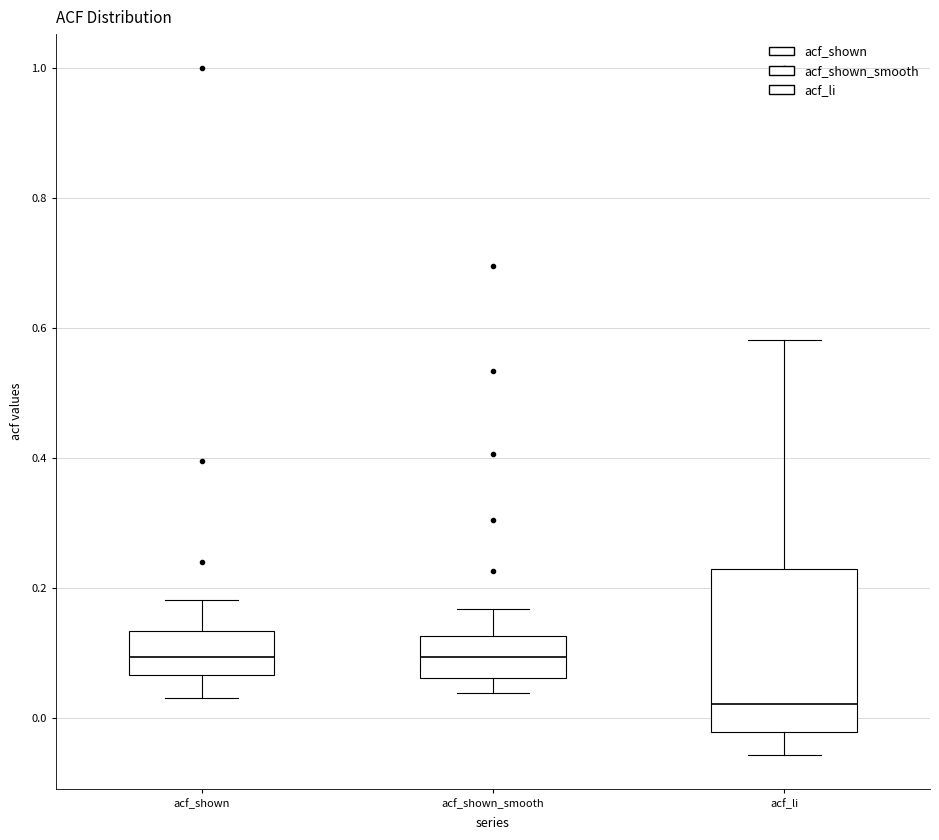

Which box's median line is the lowest?

acf_li